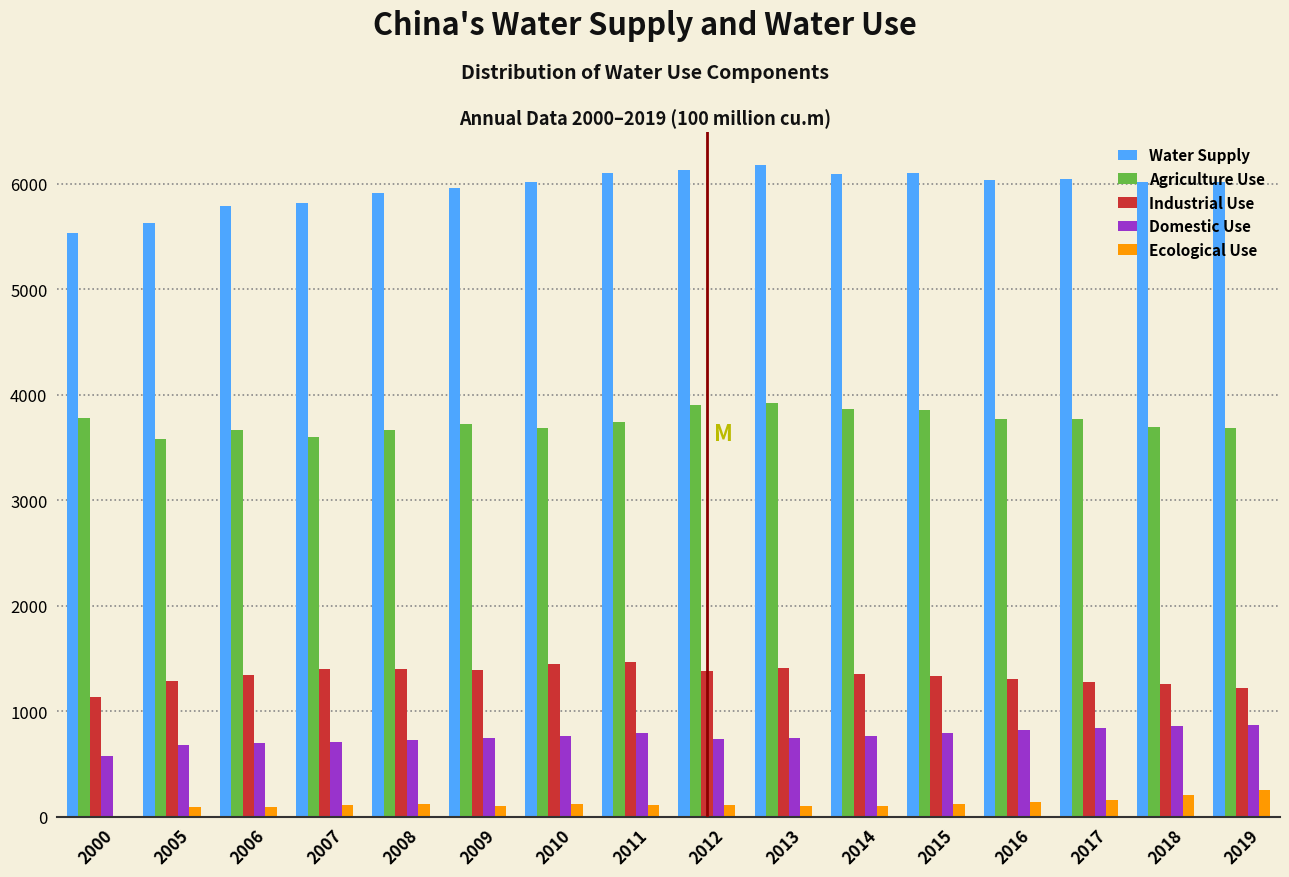

The value of Industrial Use at 2018 is 1261.6. True or false?

True